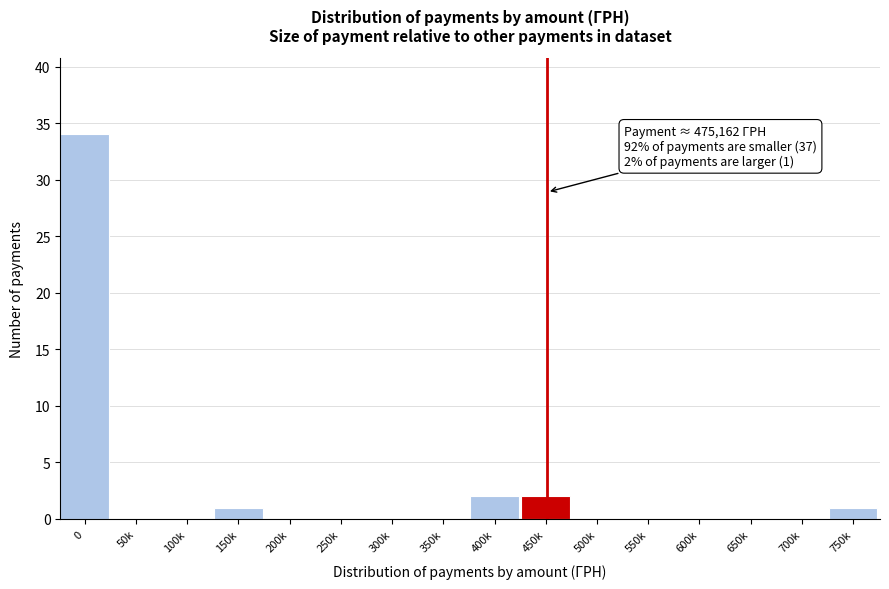

Reading right to left, transcribe all the data shown in this chart.

750k=1	700k=0	650k=0	600k=0	550k=0	500k=0	450k=2	400k=2	350k=0	300k=0	250k=0	200k=0	150k=1	100k=0	50k=0	0=34